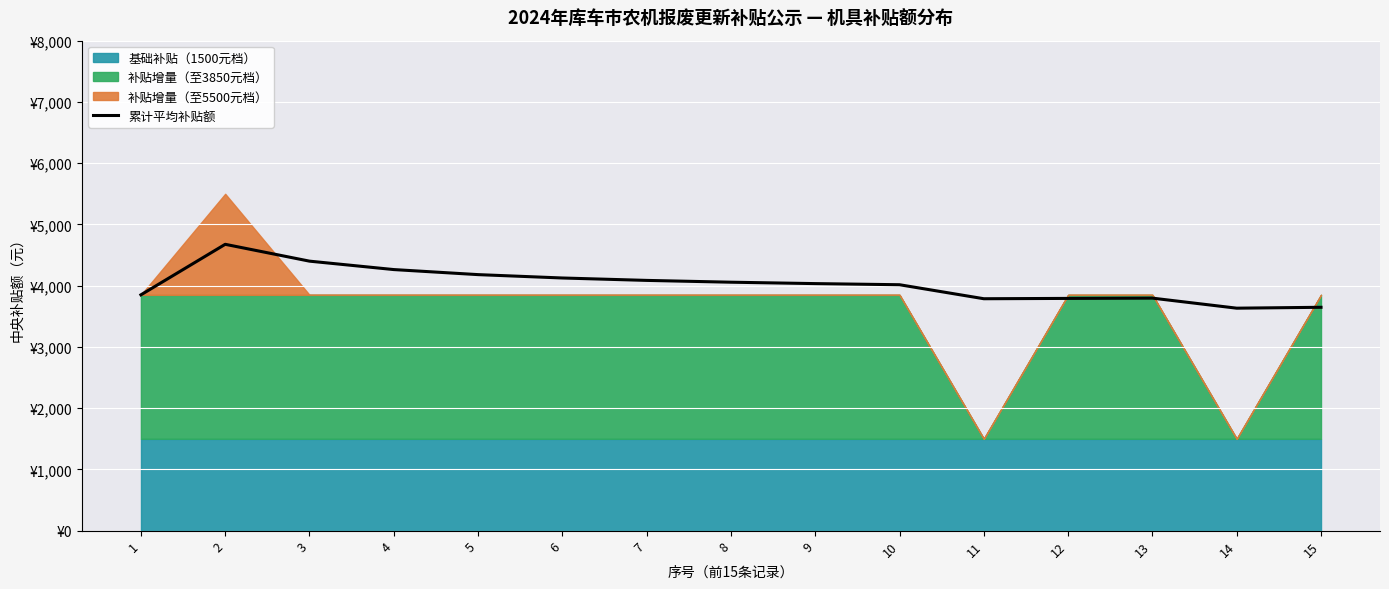

What is the difference between the second highest and second lowest values?

753.3